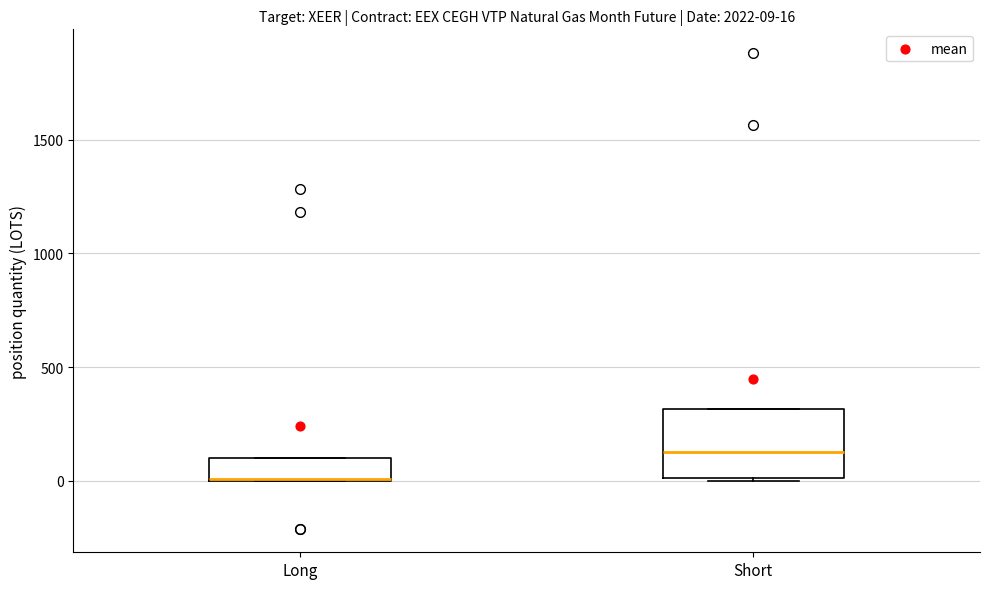

Comparing the boxes themselves (not the whiskers), which one is the tallest?

Short